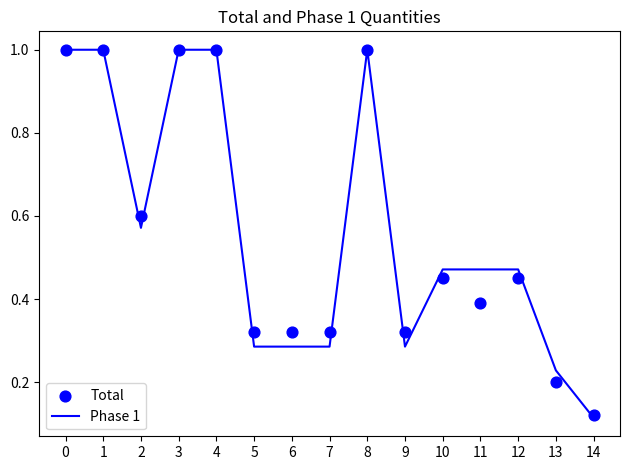

Which series has the largest Y range (max minus min)?

Phase 1